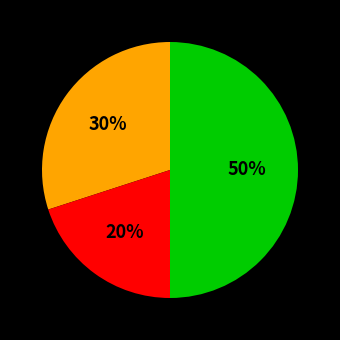

Count the number of slices in the pie.

3